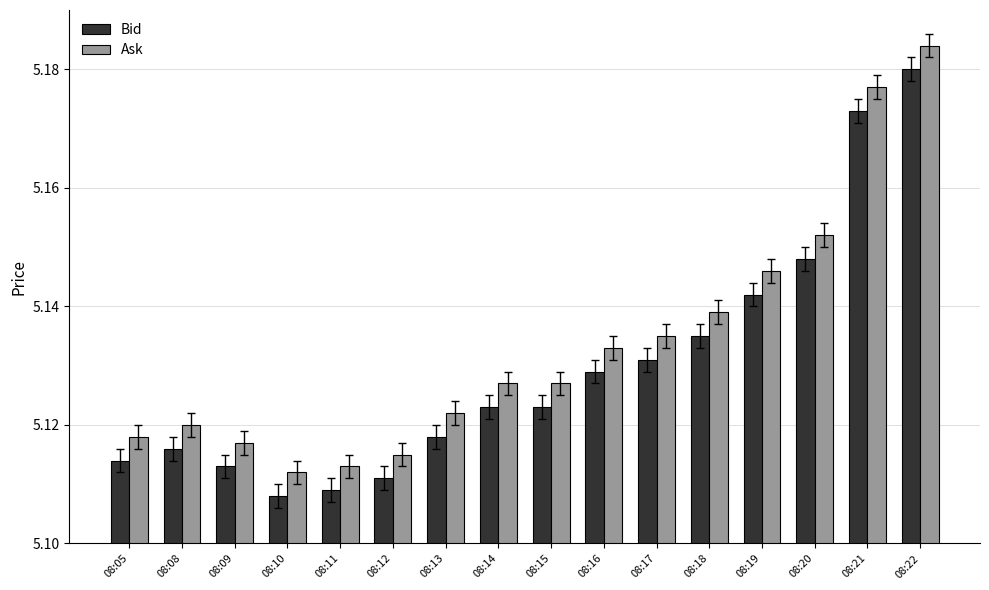

Count the Ask values in the range 5 to 6.

16